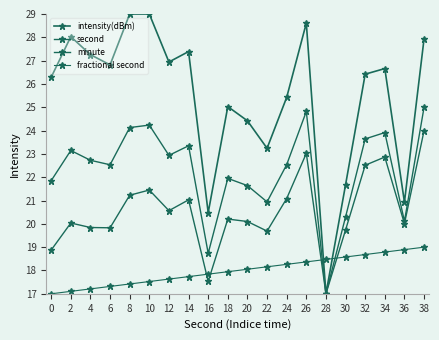

Which category has the highest value in the fractional second series?

38